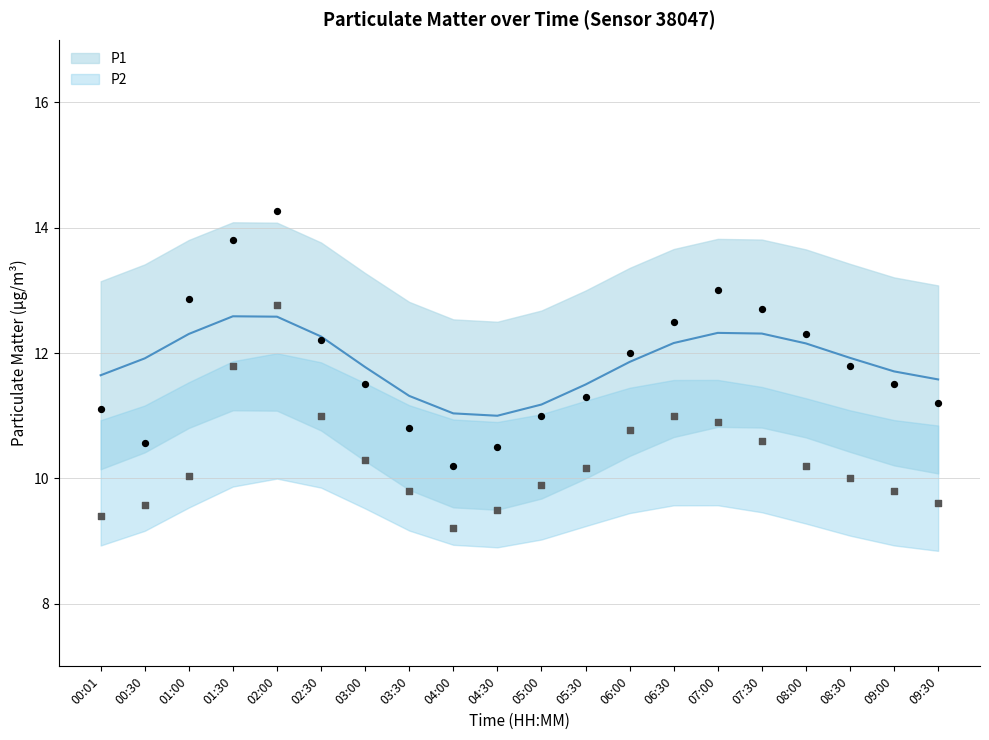

Which series has the widest spread of Y values?

P1